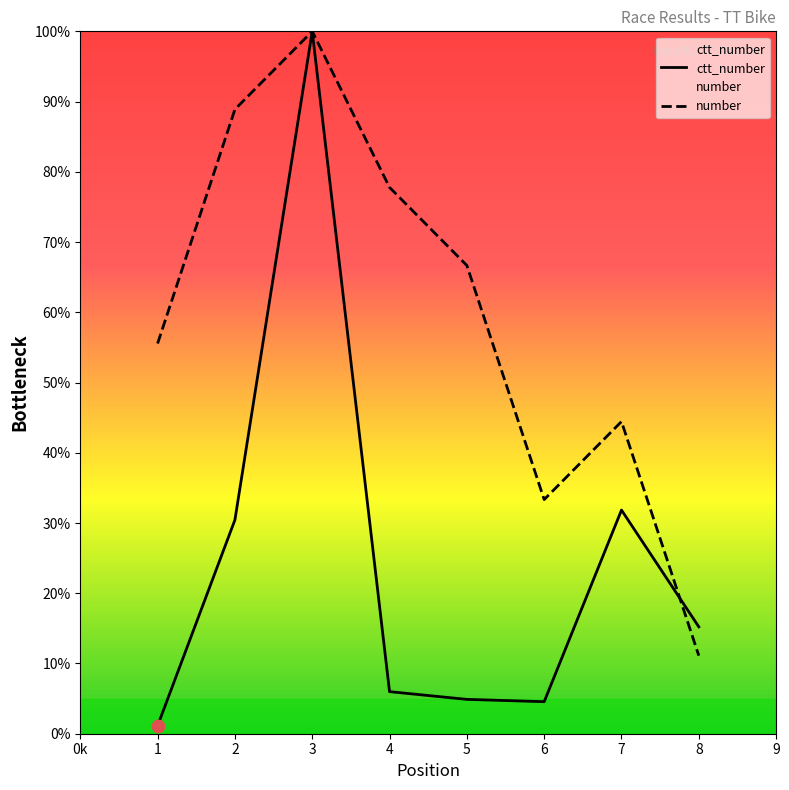

What is the total value across all series at 2?

119.3